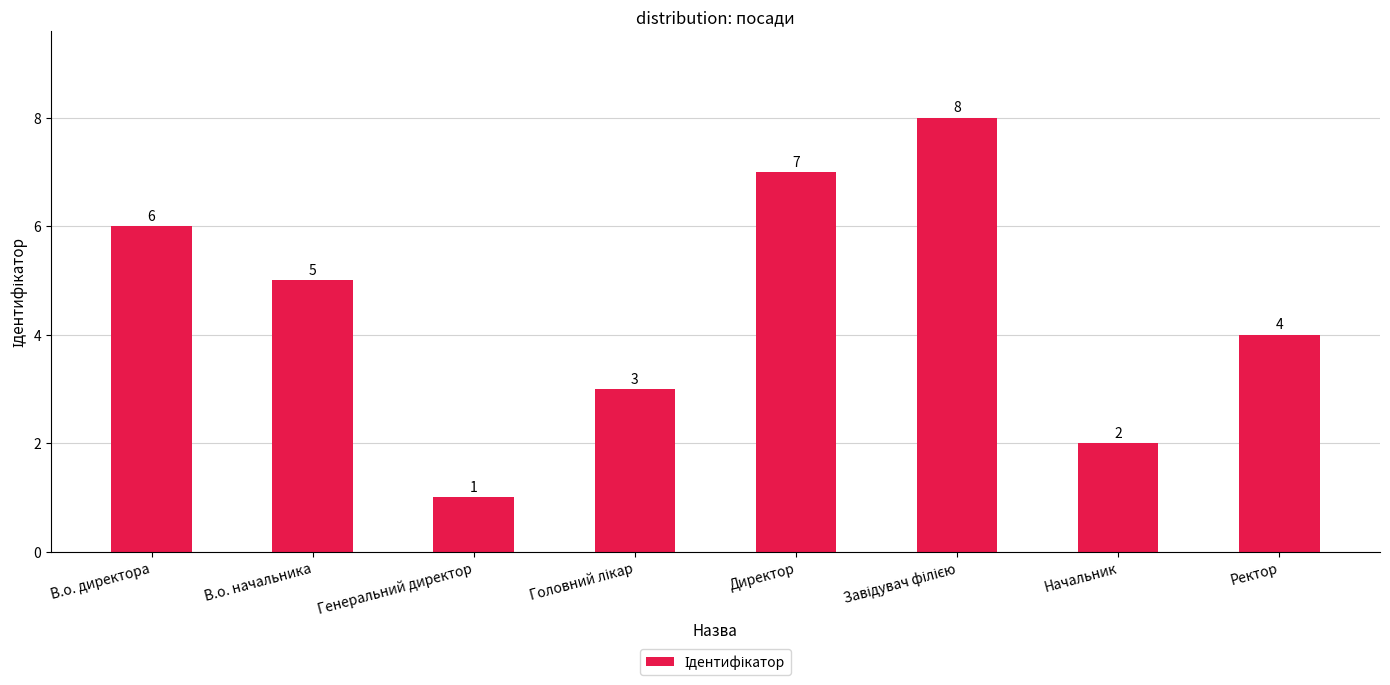

What is the difference between the maximum and minimum values?

7